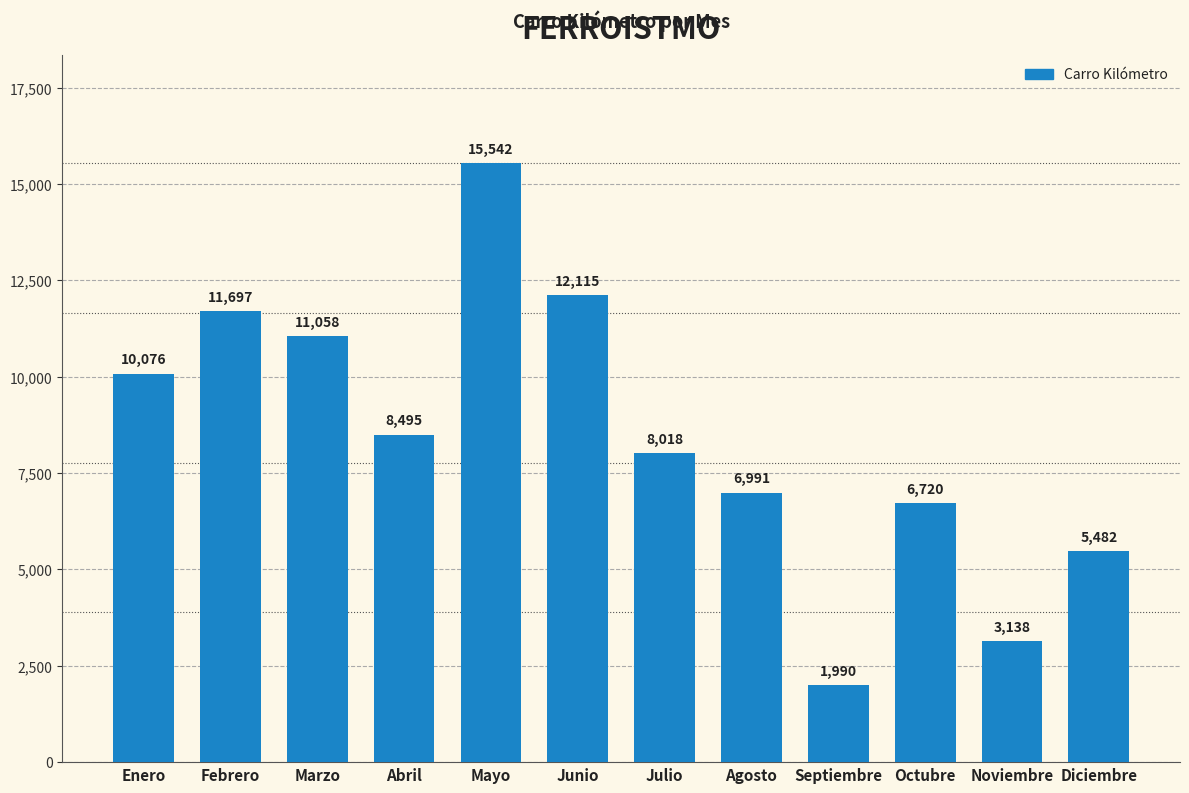

What is the approximate value at Junio?

12115.5